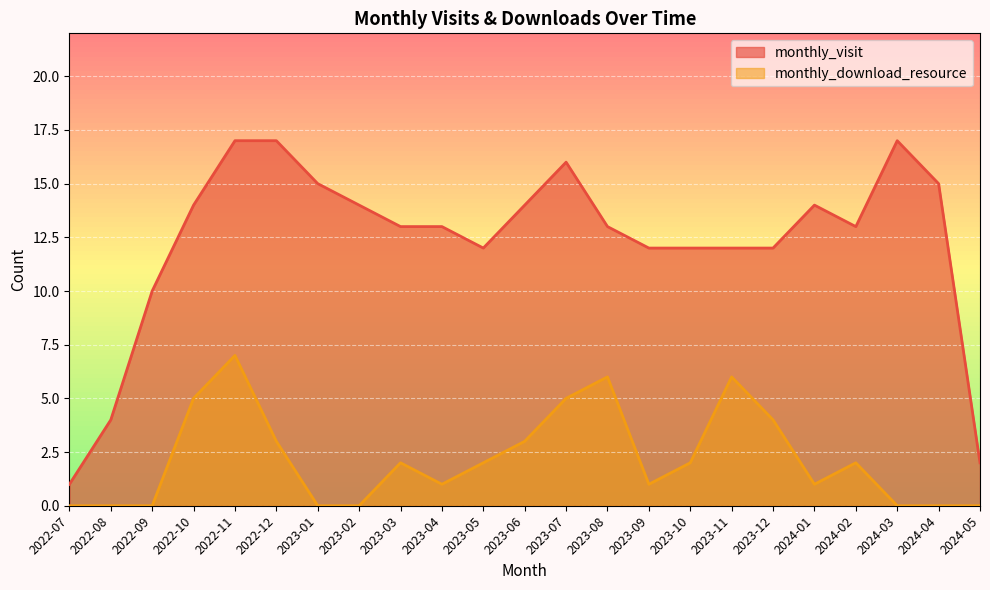

What is the difference between the second highest and second lowest values in the monthly_download_resource series?

6